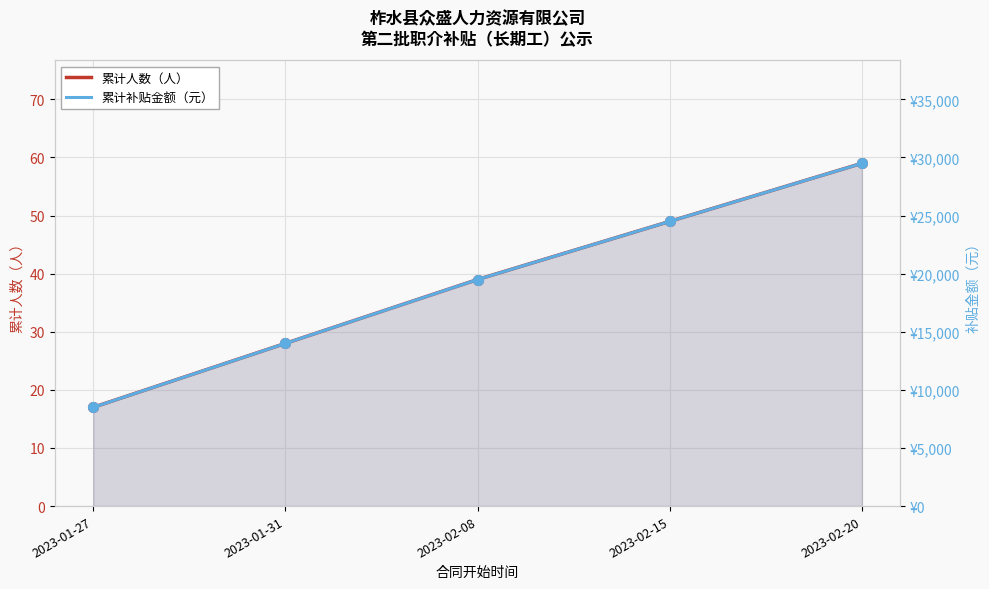

How many values in the 累计人数（人） series are below 39?

2